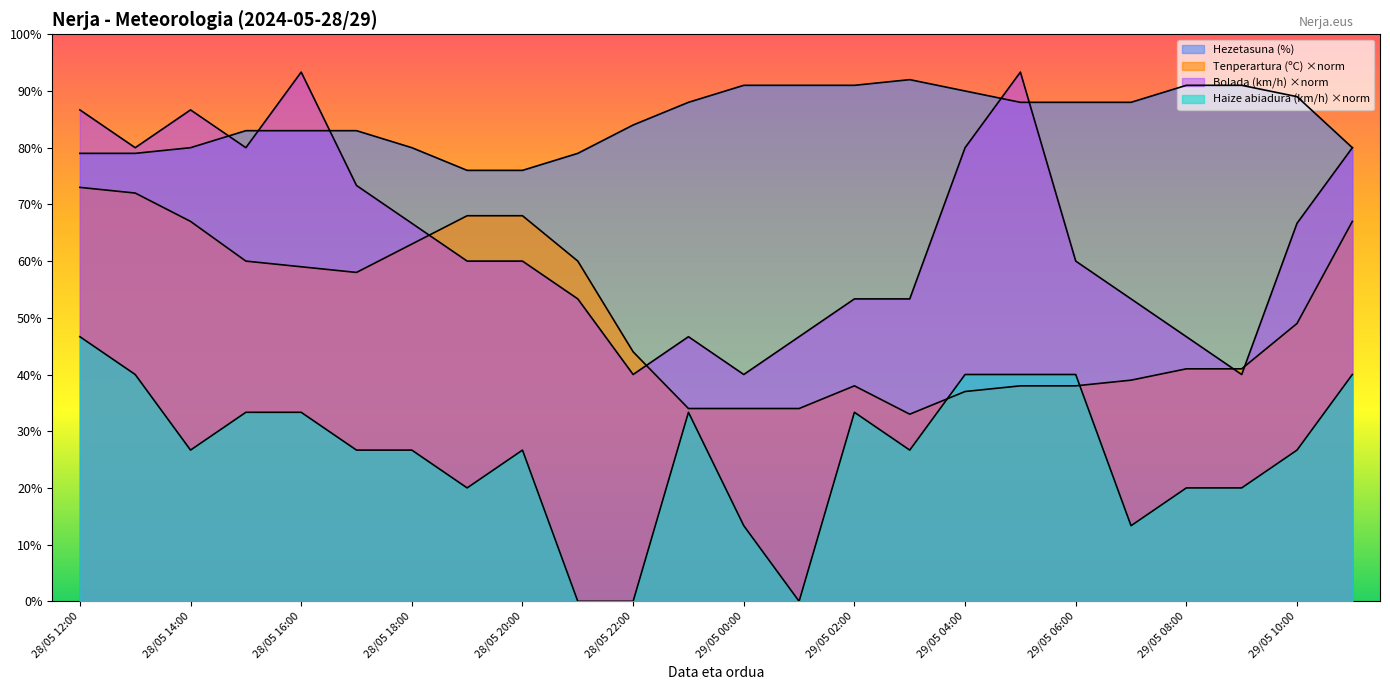

What are all the series names shown in the legend?

Tenperartura (ºC), Hezetasuna (%), Haizearen abiadura (km/h), Bolada (km/h)